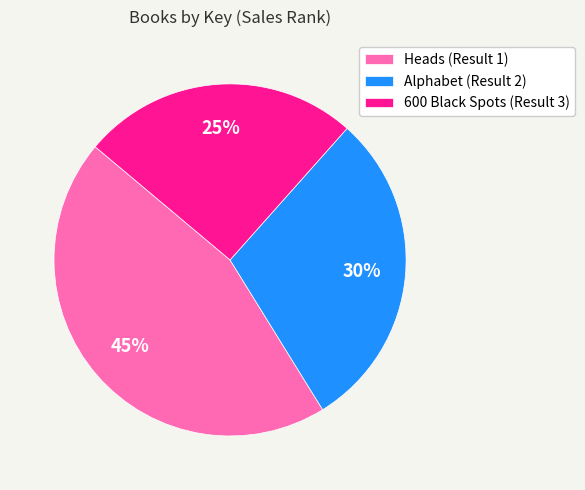

Do Heads (Result 1) and Alphabet (Result 2) together represent more than half of the pie?

Yes